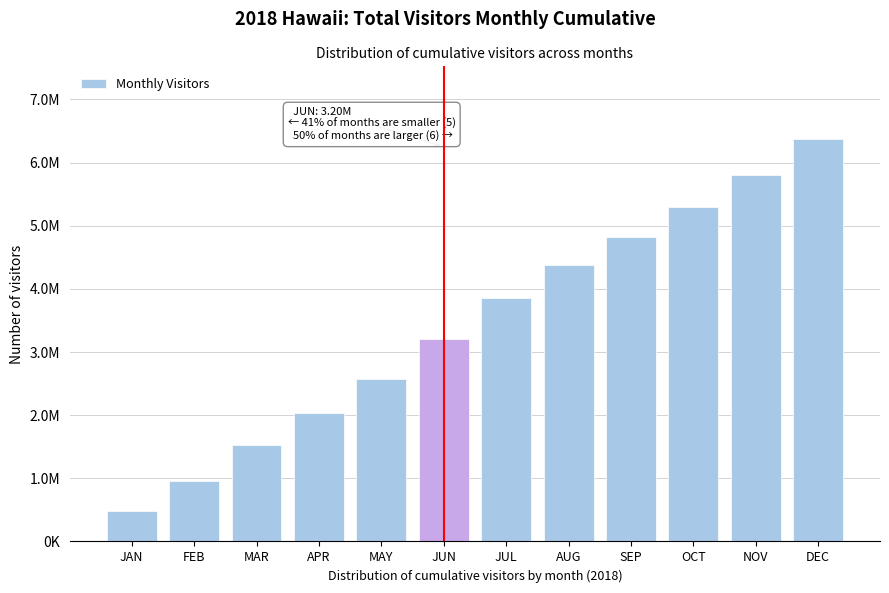

Does the chart contain any negative values?

No